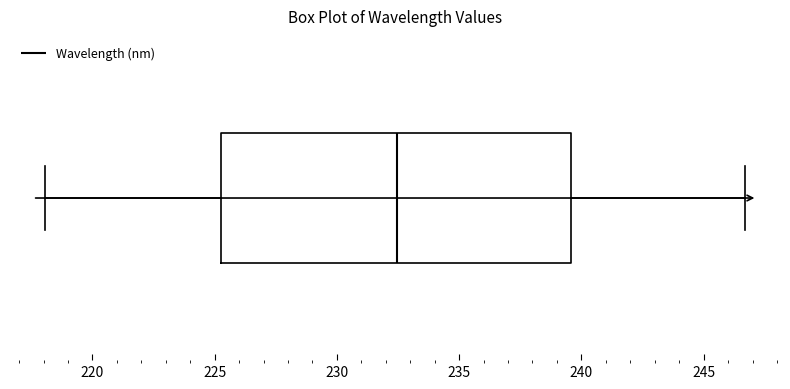

Transcribe this box plot: give where the median line is, the range the box spans, and where the two whiskers end, as read against the x-axis. The values are not printed on the chart, so give them approximately, as read against the axis.

median 232.5, box 225.5 to 239.5, whiskers 218.0 to 246.5